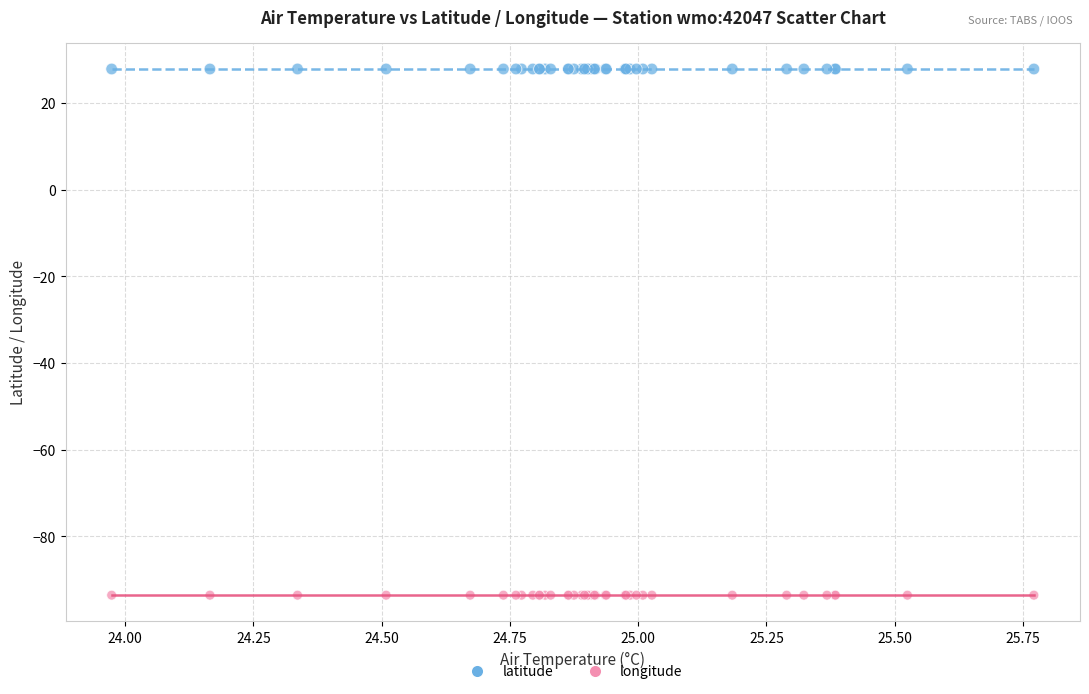

What are all the series names shown in the legend?

latitude, longitude